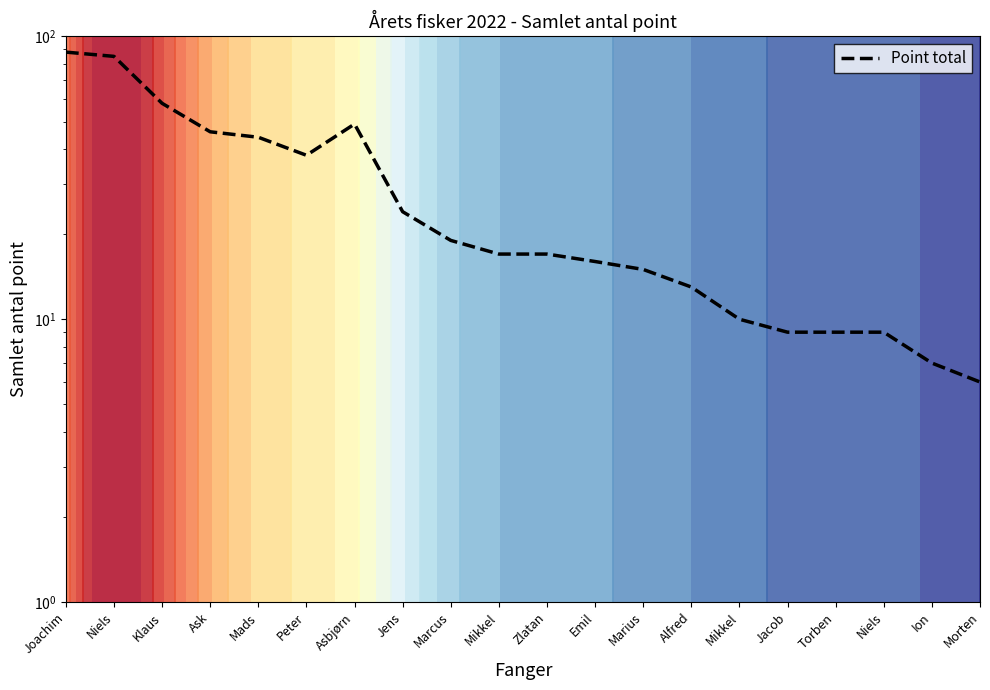

Reading left to right, list all the values displayed in this chart.

Joachim=88	Niels=85	Klaus=58	Ask=46	Mads=44	Peter=38	Asbjørn=49	Jens=24	Marcus=19	Mikkel=17	Zlatan=17	Emil=16	Marius=15	Alfred=13	Mikkel=10	Jacob=9	Torben=9	Niels=9	Ion=7	Morten=6